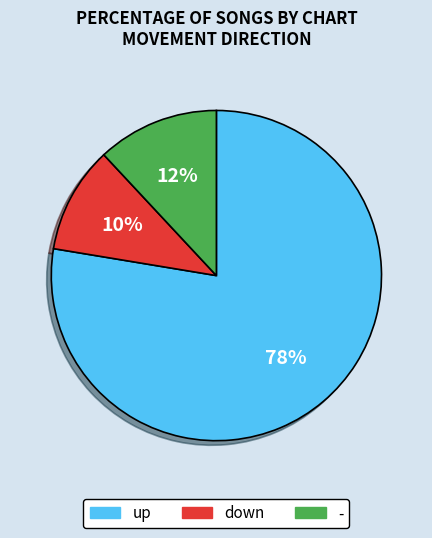

To the nearest percent, what is the average slice percentage?

33%